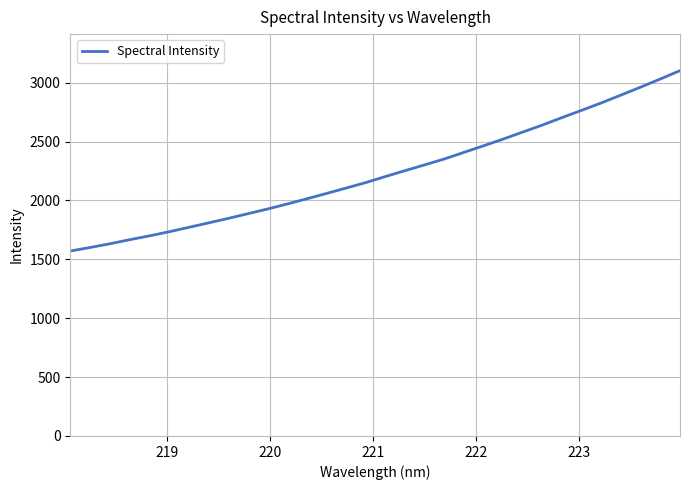

What is the maximum value shown in the chart?

3102.7